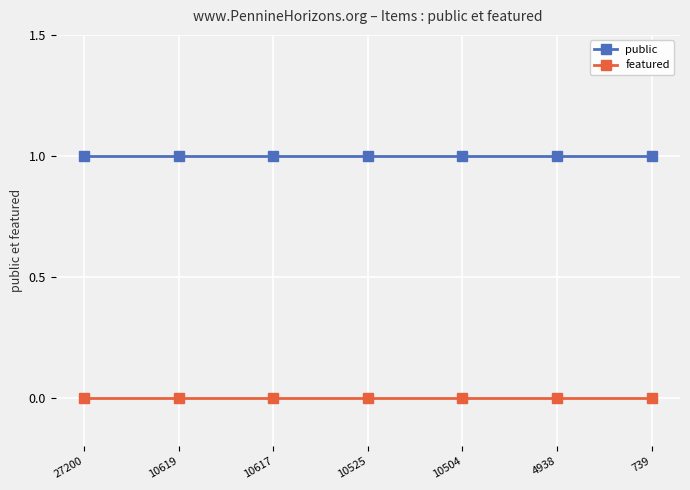

Which series has the largest total across all categories?

public